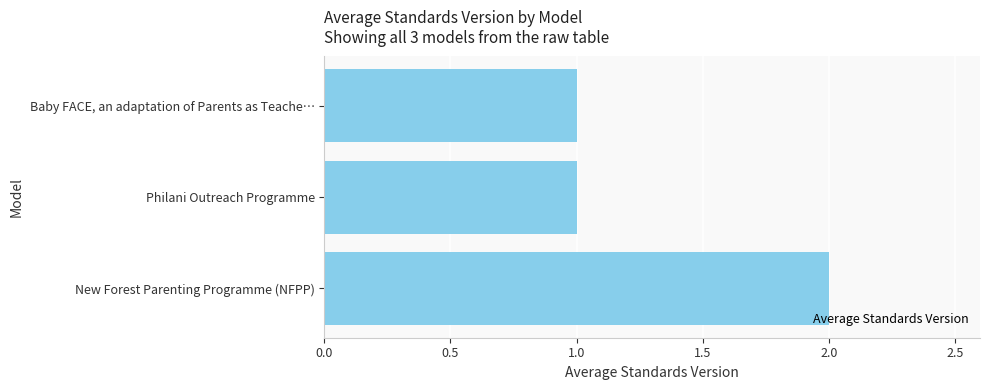

The value at New Forest Parenting Programme (NFPP) is 2. True or false?

True